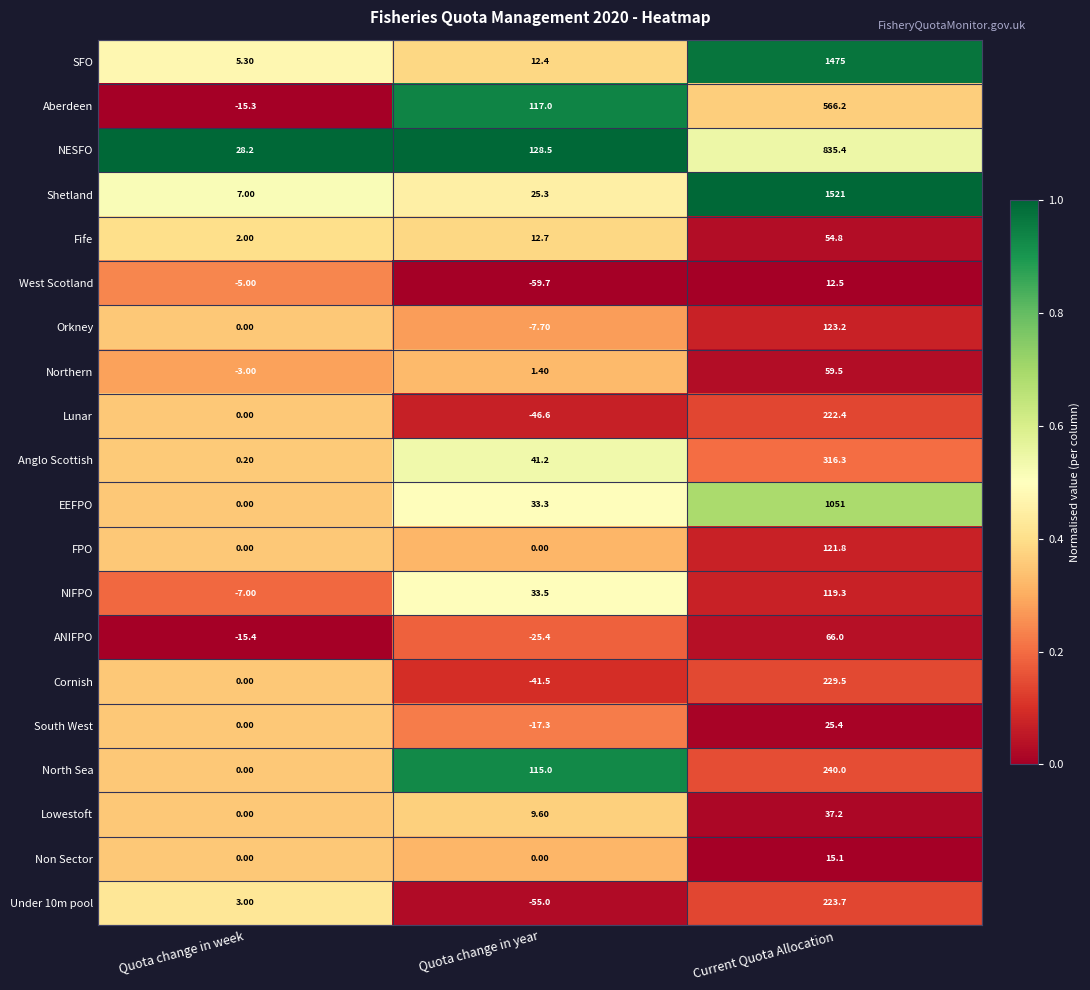

At which label is SFO closest to 740?

Quota change in year